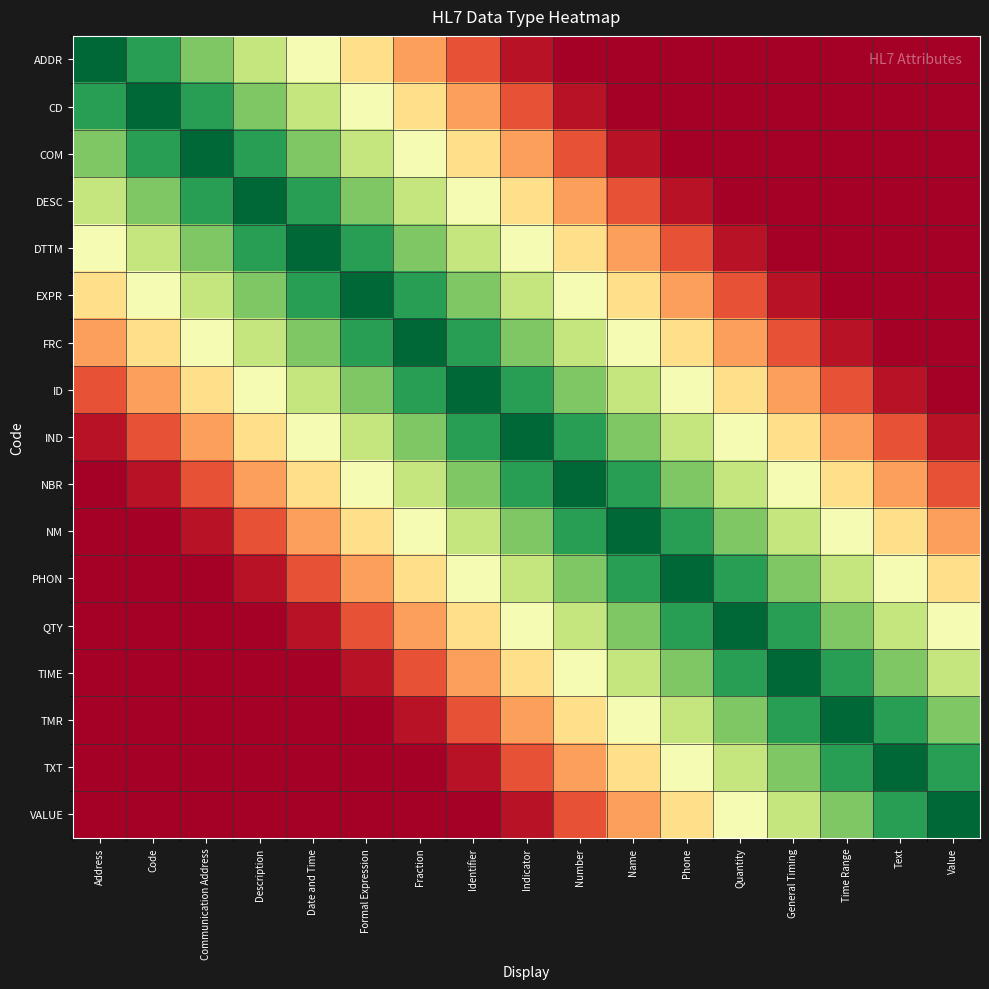

Rank the series at Description from highest to lowest value.

DESC, COM, DTTM, CD, EXPR, ADDR, FRC, ID, IND, NBR, NM, PHON, QTY, TIME, TMR, TXT, VALUE